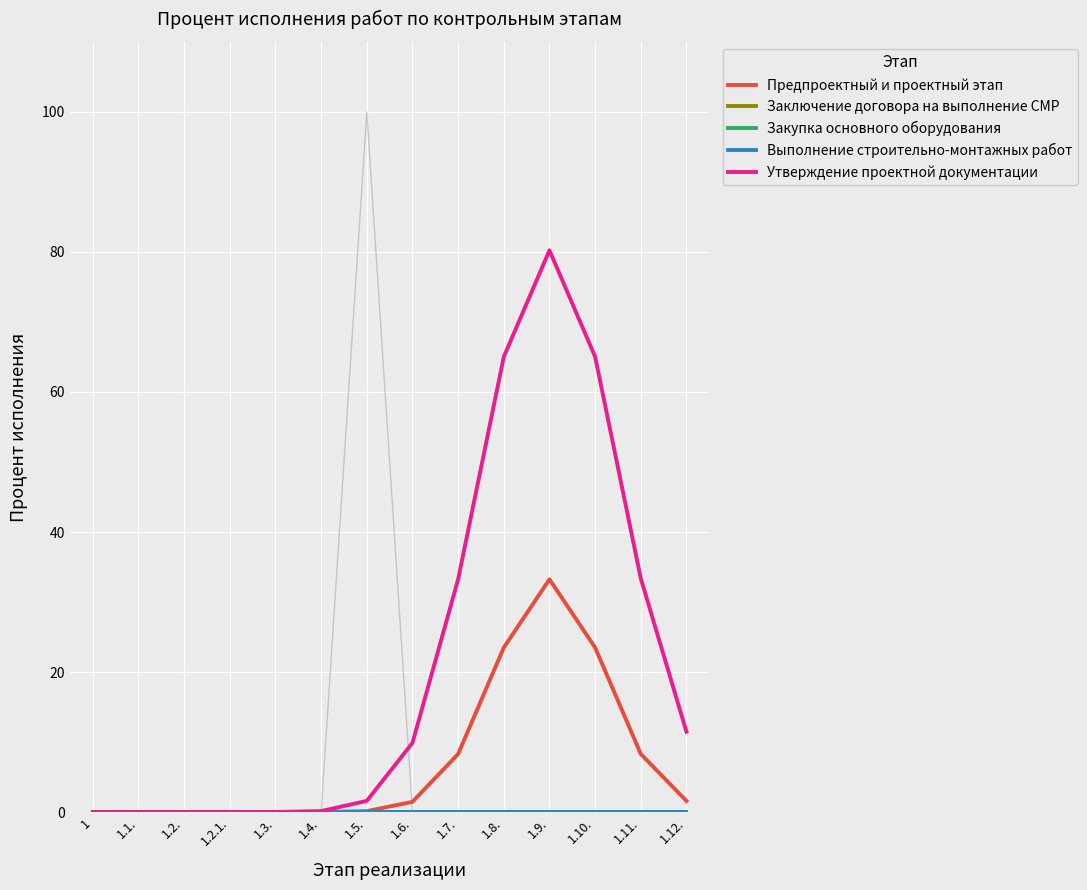

At which label is Утверждение проектной документации closest to 40?

1.11.